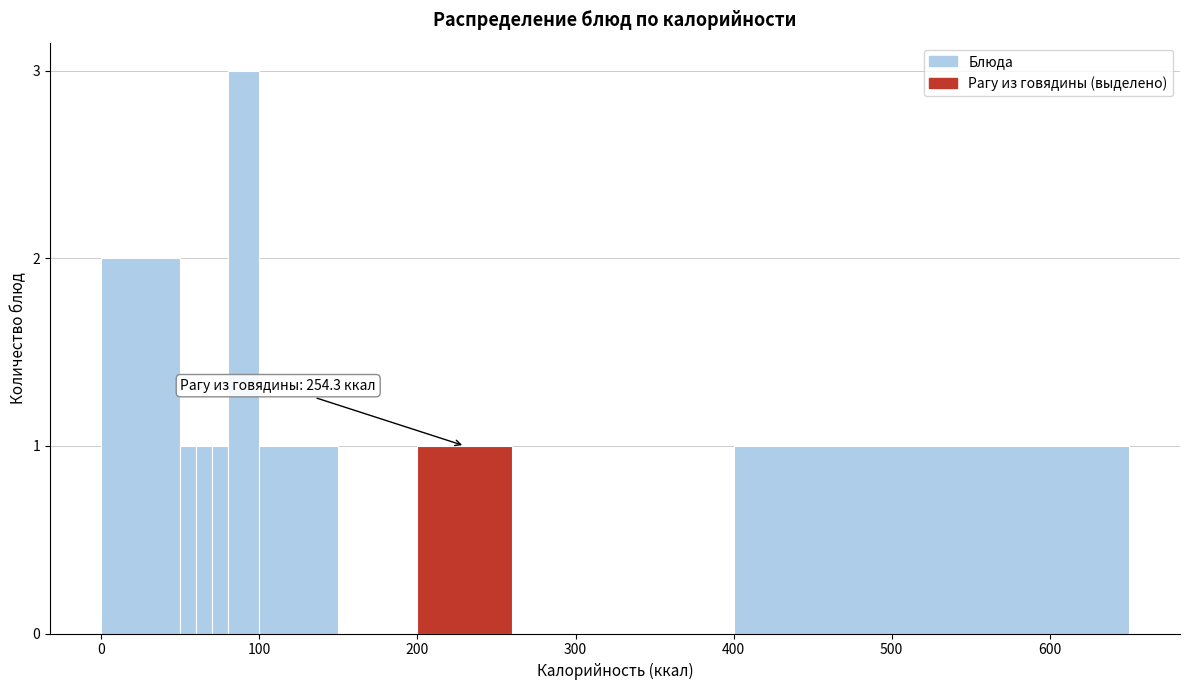

Read against the x-axis, roughly where is the centre of the tallest bar?

90